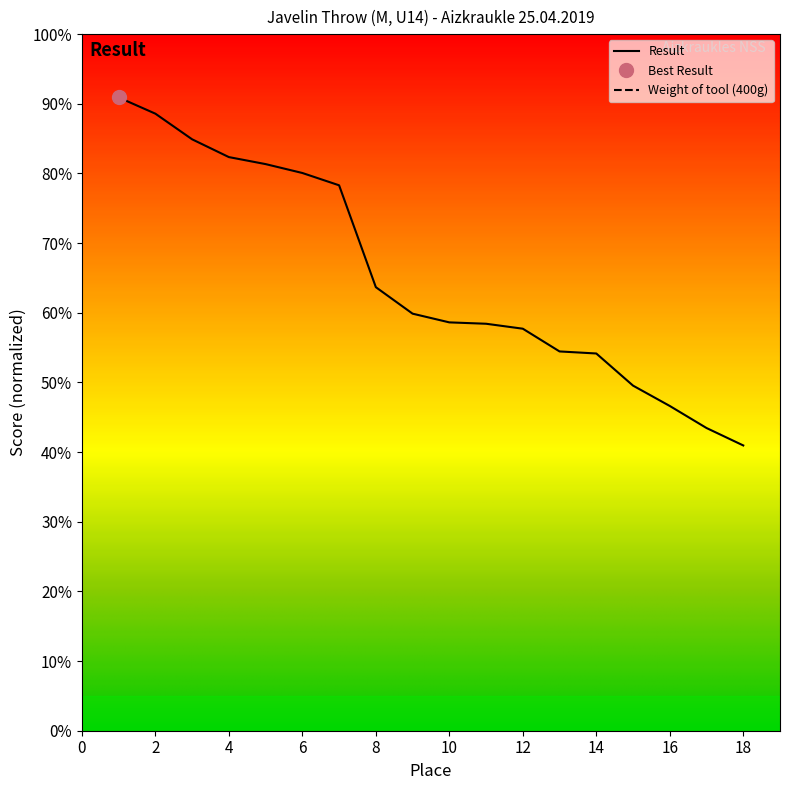

True or false: the data has more than 1 interior local peaks.

False